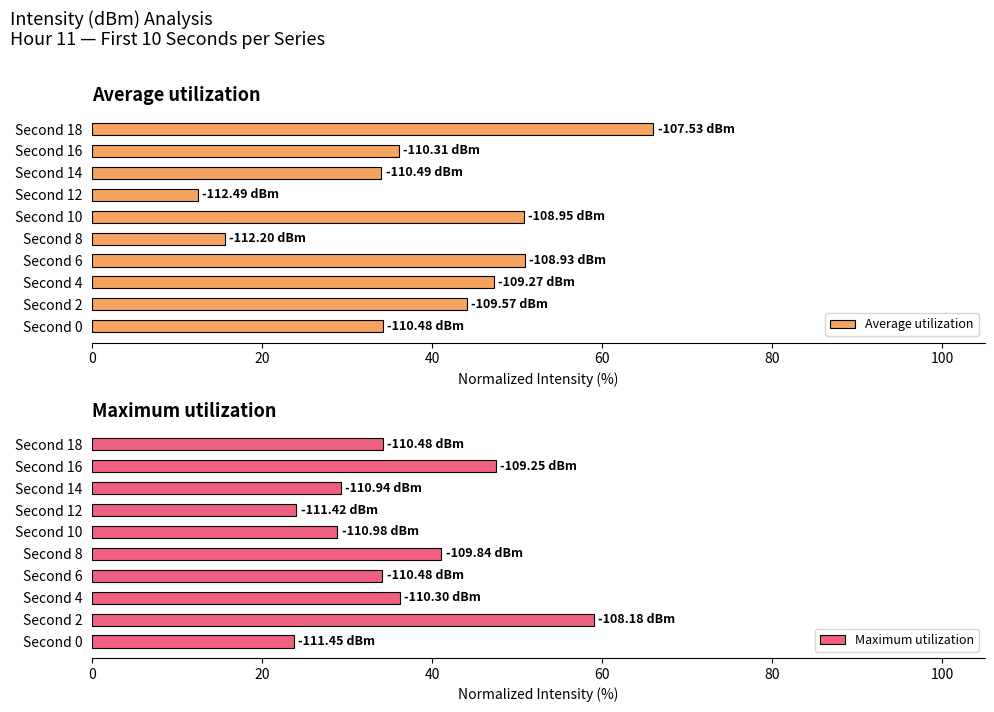

How many bars are there in each group?

2